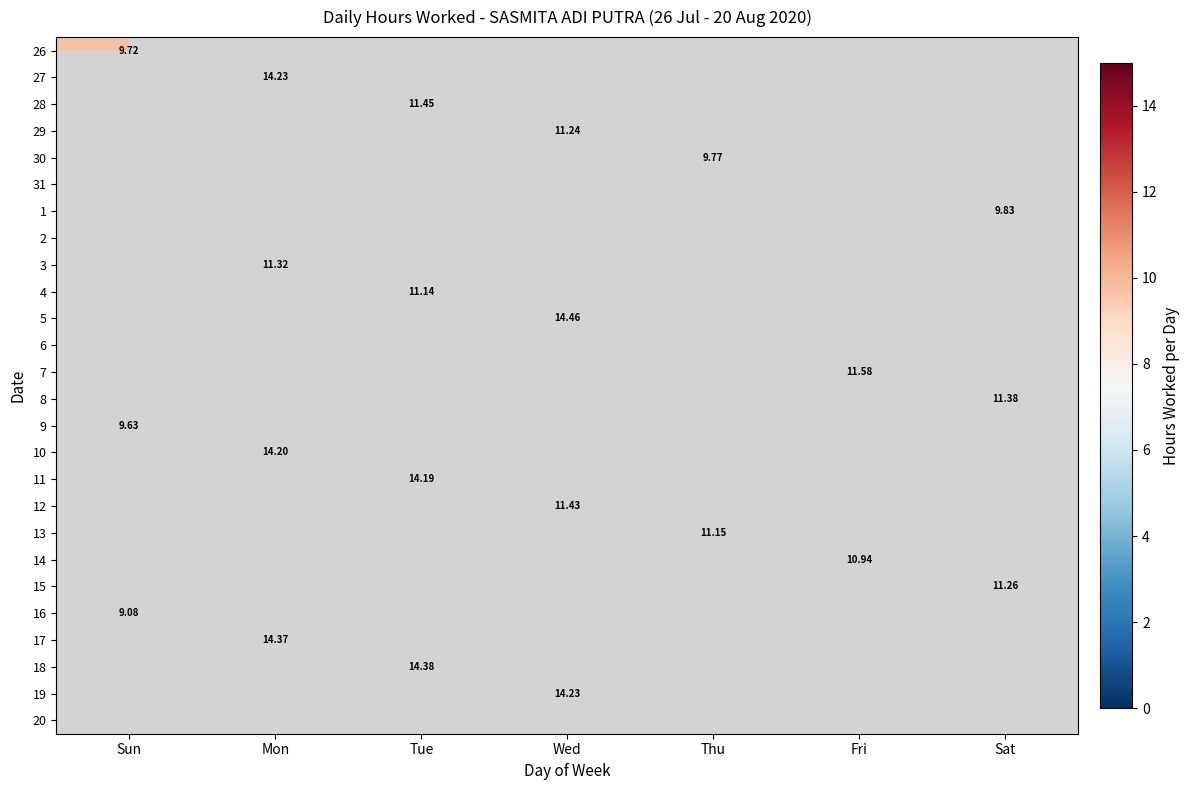

Is it true that 3 equals 6.5 at Mon?

False